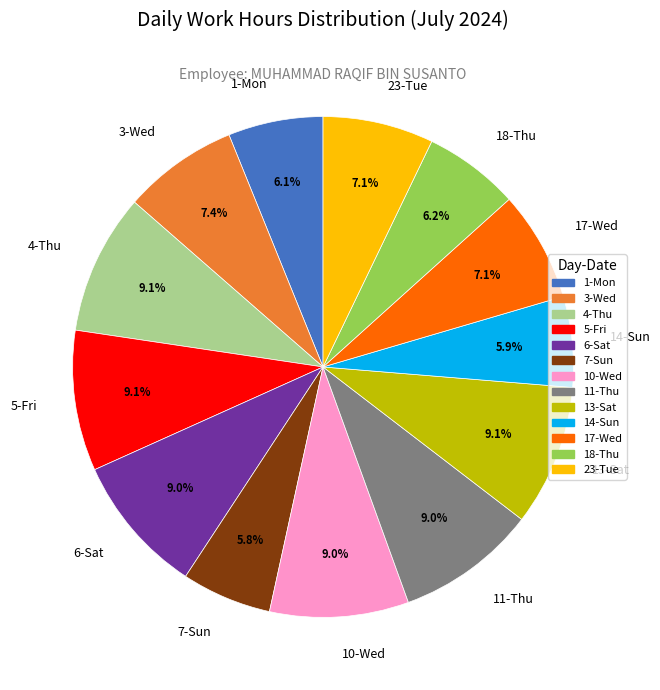

What percentage is NOT represented by 6-Sat?

91.0%